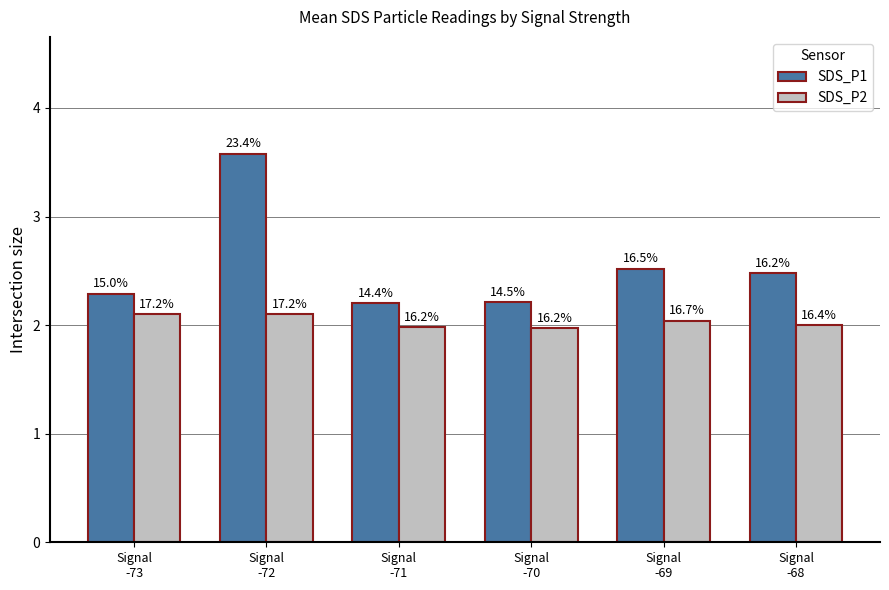

What is the average value of the SDS_P2 series?

2.0